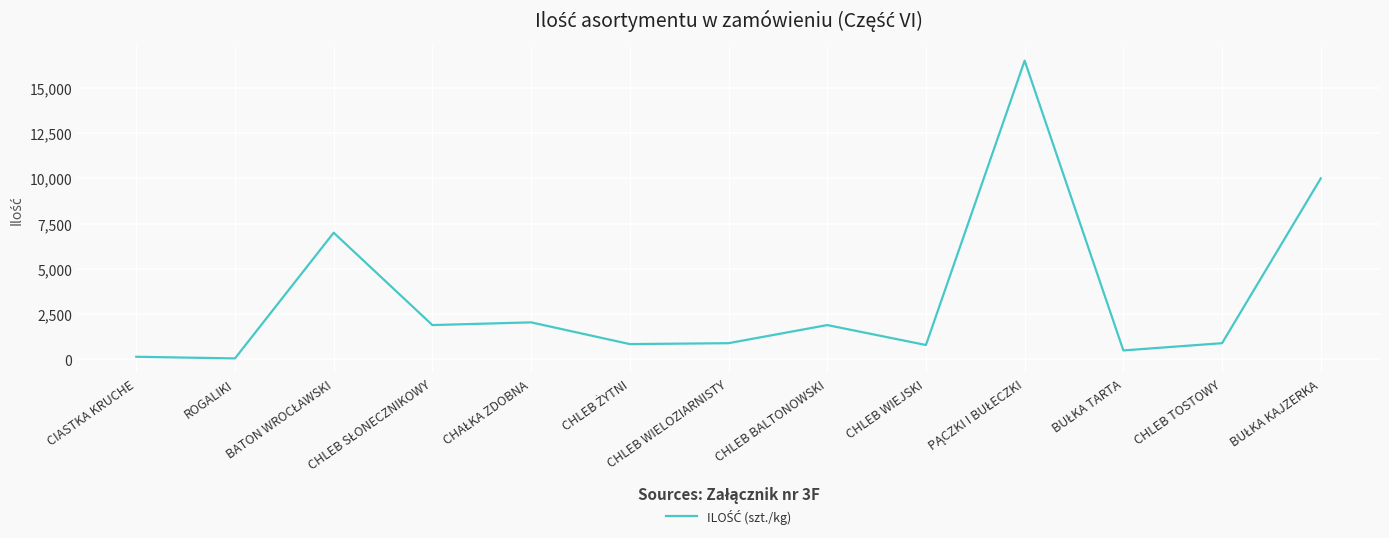

What is the approximate value at CHLEB WIEJSKI?

800